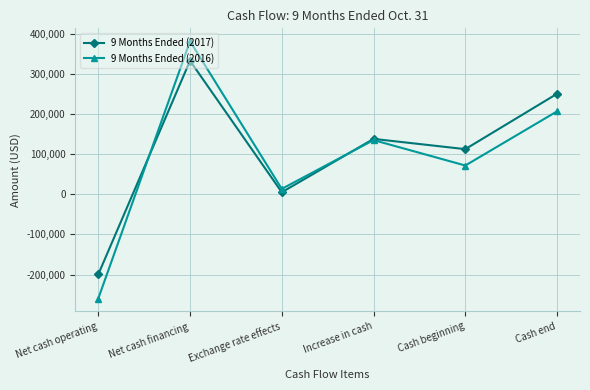

Is the value of 9 Months Ended (2017) at Increase in cash greater than the value of 9 Months Ended (2016) at Net cash financing?

No